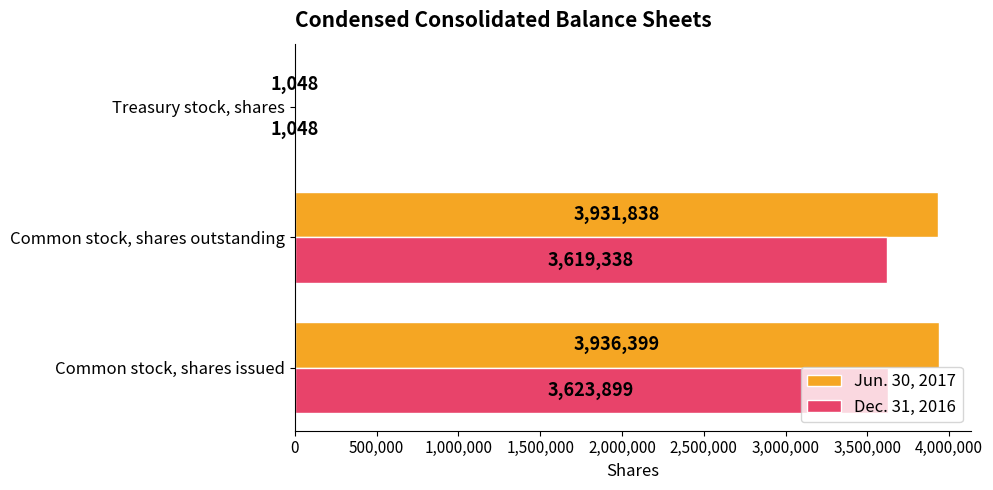

What are all the series names shown in the legend?

Jun. 30, 2017, Dec. 31, 2016